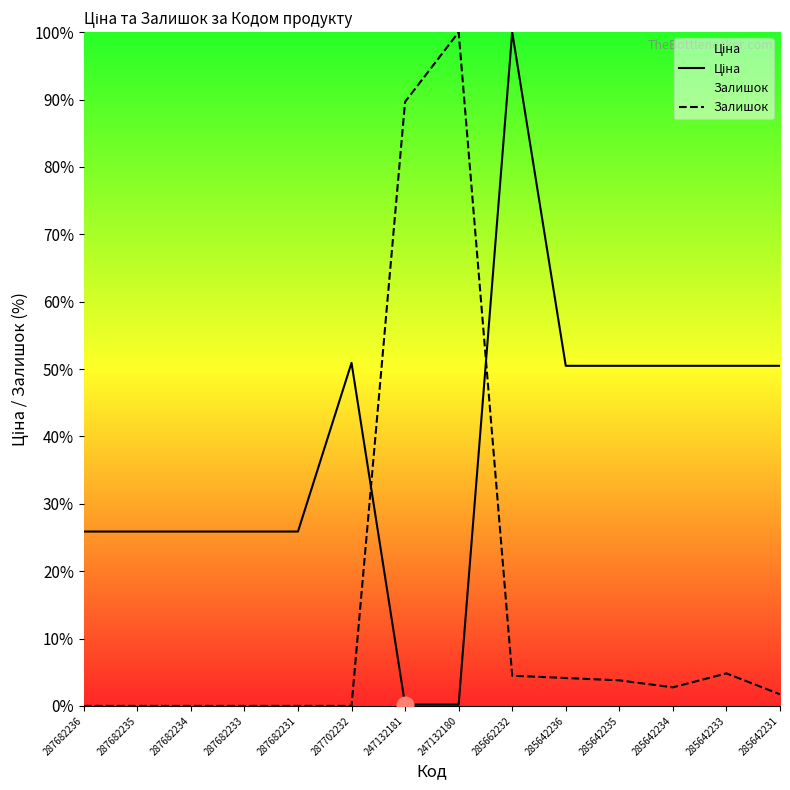

Reading left to right, transcribe all the data shown in this chart.

Ціна: 25.9	25.9	25.9	25.9	25.9	50.9	0.2	0.2	100.0	50.5	50.5	50.5	50.5	50.5
Залишок: 0.0	0.0	0.0	0.0	0.0	0.0	89.7	100.0	4.5	4.1	3.8	2.8	4.8	1.7